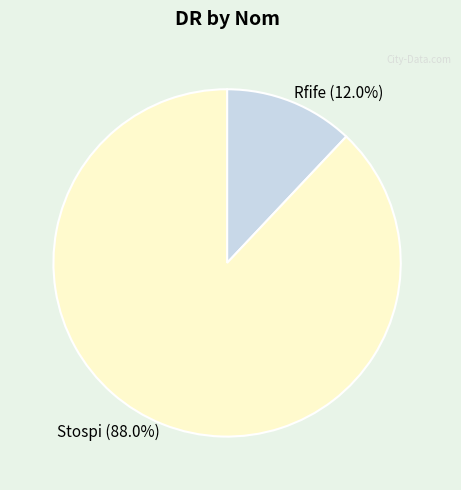

What percentage do Stospi and Rfife together represent?

100.0%